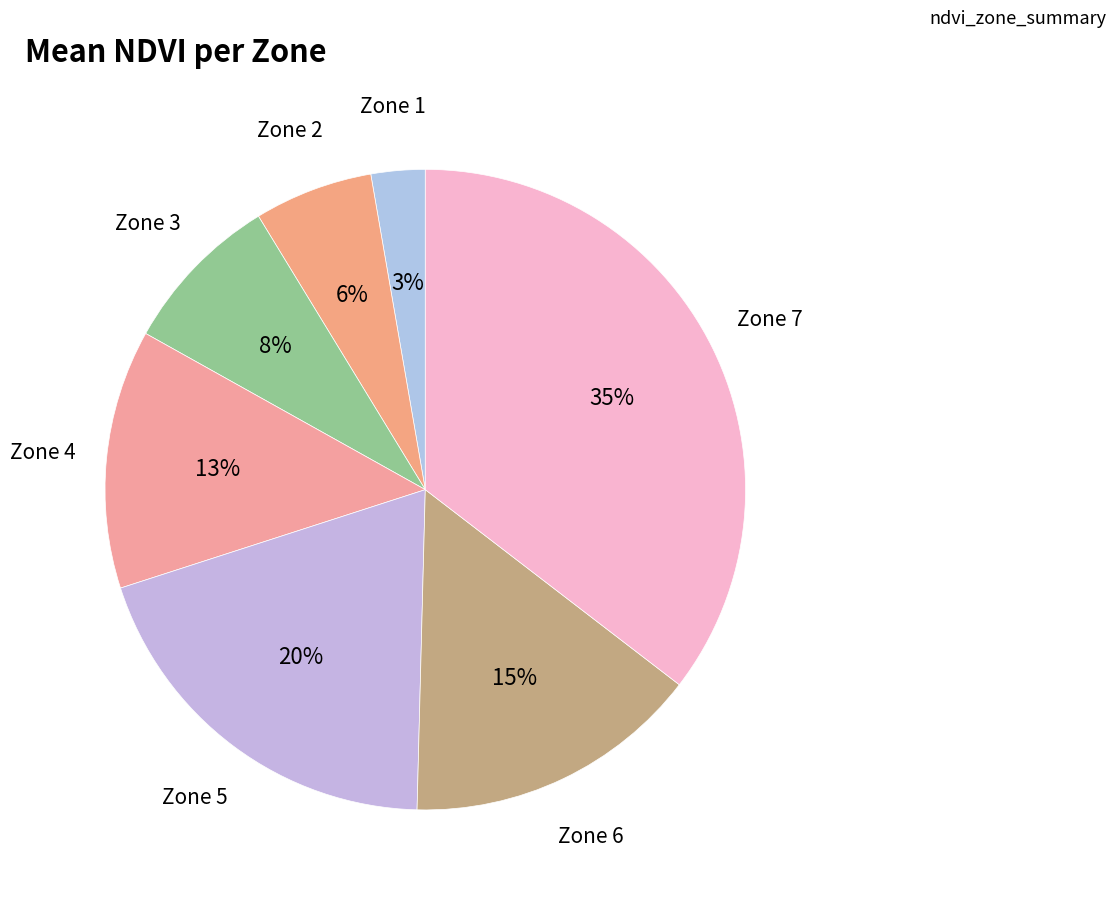

Between Zone 3 and Zone 5, which is larger?

Zone 5